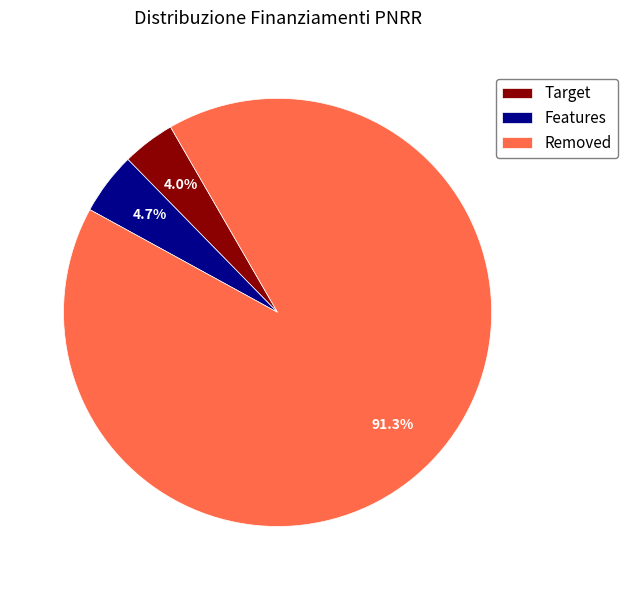

Is Removed the majority of the pie?

Yes